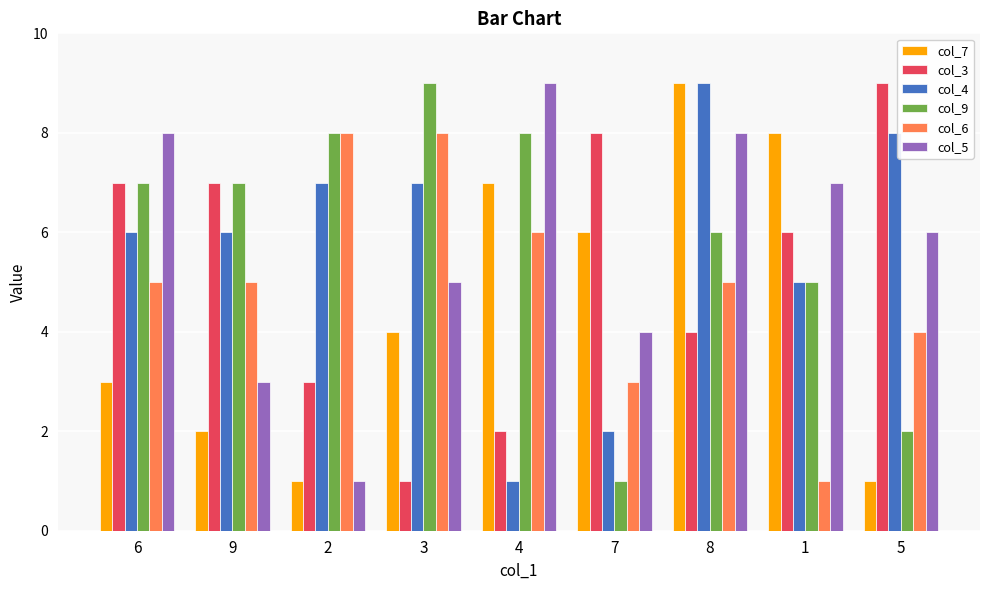

The col_4 series shows 5 at 1. True or false?

True